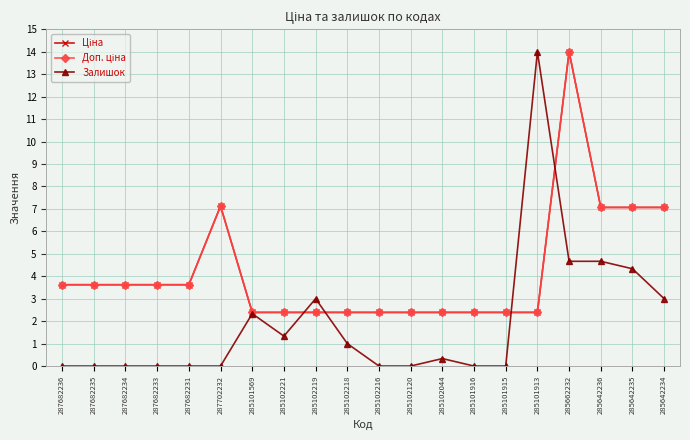

Does the chart have visible grid lines?

Yes